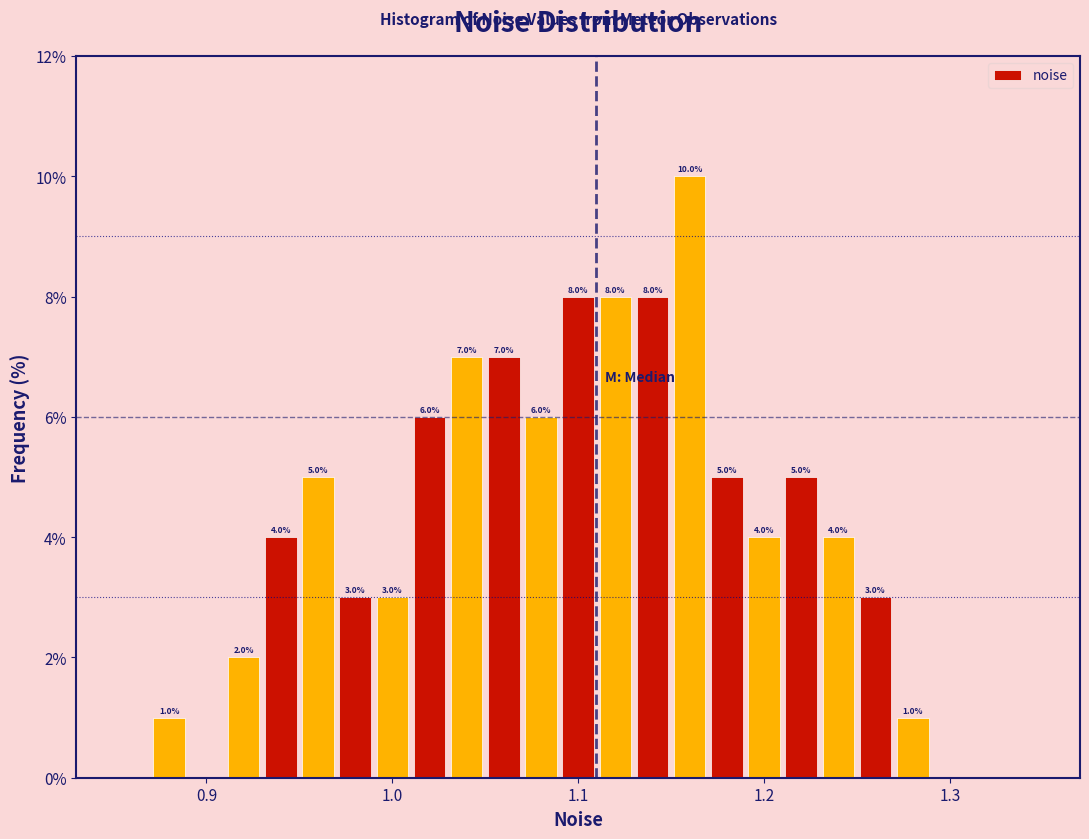

Read against the x-axis, roughly where is the centre of the tallest bar?

1.16